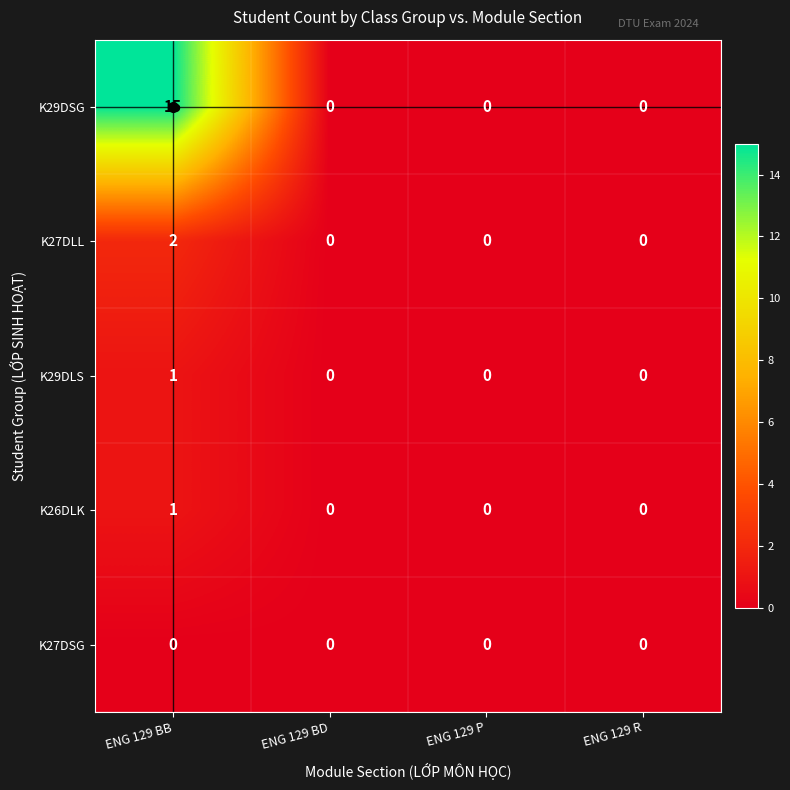

Which series has the largest total across all categories?

K29DSG